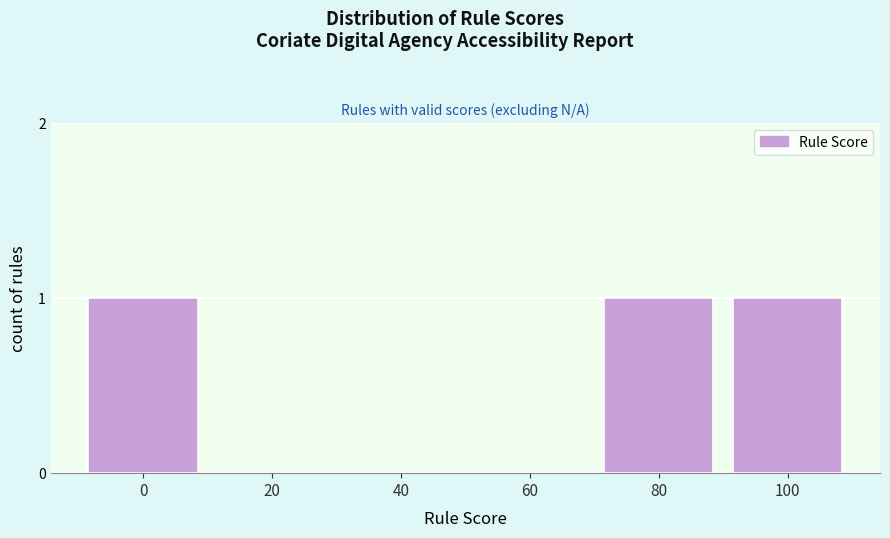

Reading left to right, transcribe all the data shown in this chart.

0=1	20=0	40=0	60=0	80=1	100=1